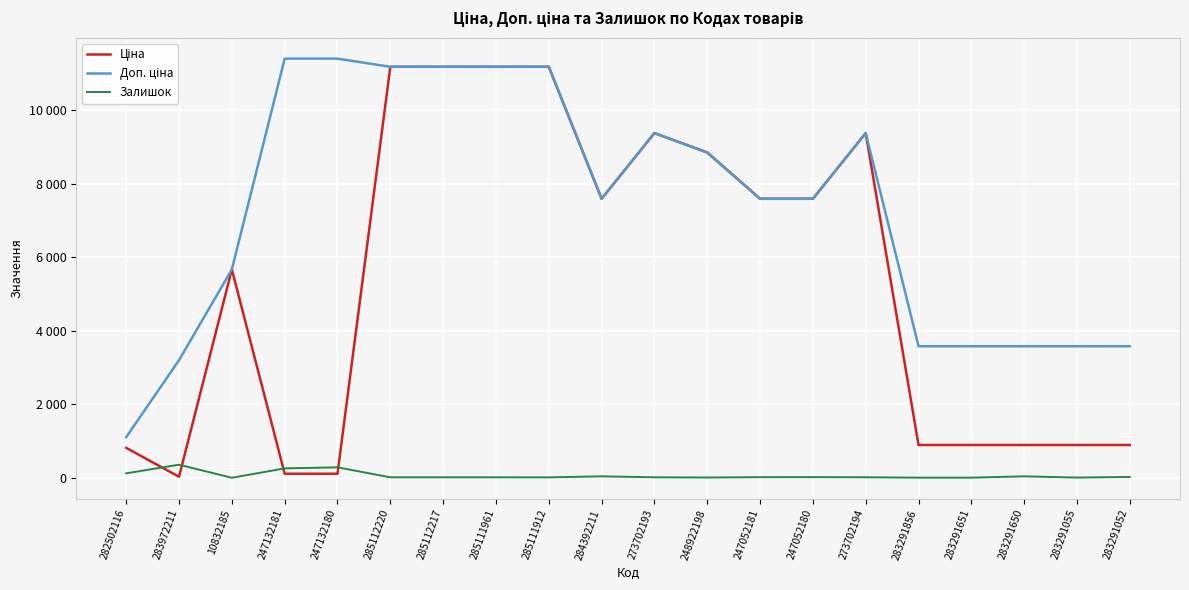

Reading left to right, transcribe all the data shown in this chart.

Ціна: 282502116=818.5	283972211=32.0	10832185=5673.8	247132181=114.1	247132180=114.1	285112220=11188.2	285112217=11188.2	285111961=11188.2	285111912=11188.2	284392211=7596.5	273702193=9384.0	248922198=8856.7	247052181=7596.5	247052180=7596.5	273702194=9384.0	283291856=895.9	283291651=895.9	283291650=895.9	283291055=895.9	283291052=895.9
Доп. ціна: 282502116=1109.2	283972211=3205.0	10832185=5673.8	247132181=11410.0	247132180=11410.0	285112220=11188.2	285112217=11188.2	285111961=11188.2	285111912=11188.2	284392211=7596.5	273702193=9384.0	248922198=8856.7	247052181=7596.5	247052180=7596.5	273702194=9384.0	283291856=3583.6	283291651=3583.6	283291650=3583.6	283291055=3583.6	283291052=3583.6
Залишок: 282502116=125.0	283972211=360.0	10832185=4.0	247132181=260.0	247132180=288.0	285112220=17.0	285112217=17.0	285111961=17.0	285111912=15.0	284392211=43.0	273702193=17.0	248922198=11.0	247052181=20.0	247052180=21.0	273702194=18.0	283291856=7.0	283291651=7.0	283291650=43.0	283291055=9.0	283291052=27.0